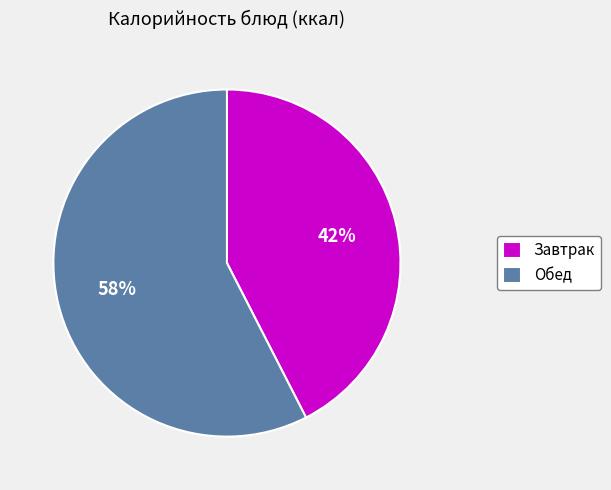

To the nearest percent, what percentage of the pie is Обед?

58%